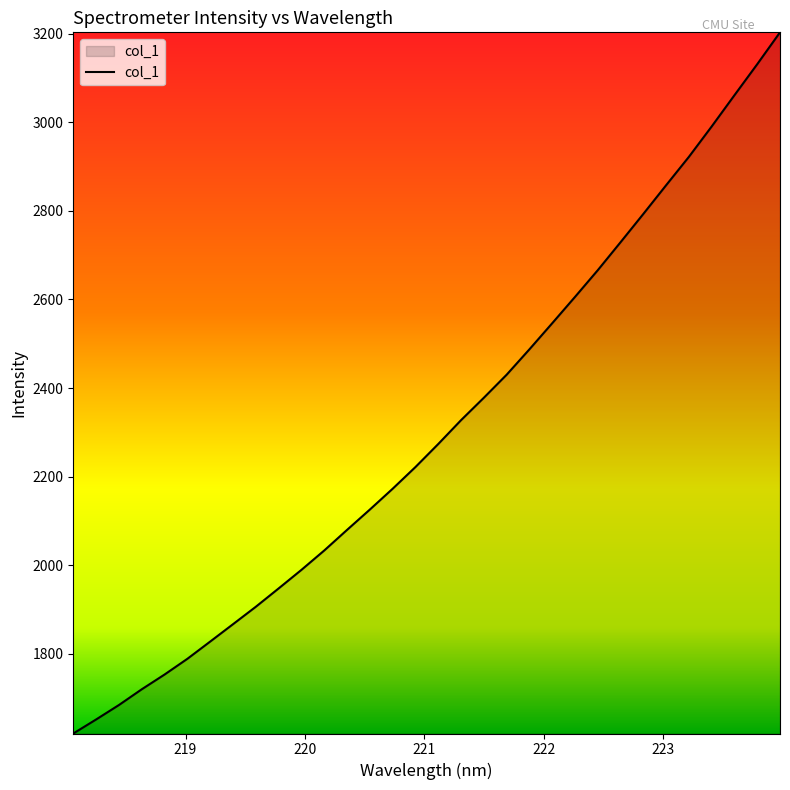

What is the smallest value displayed?

1620.2